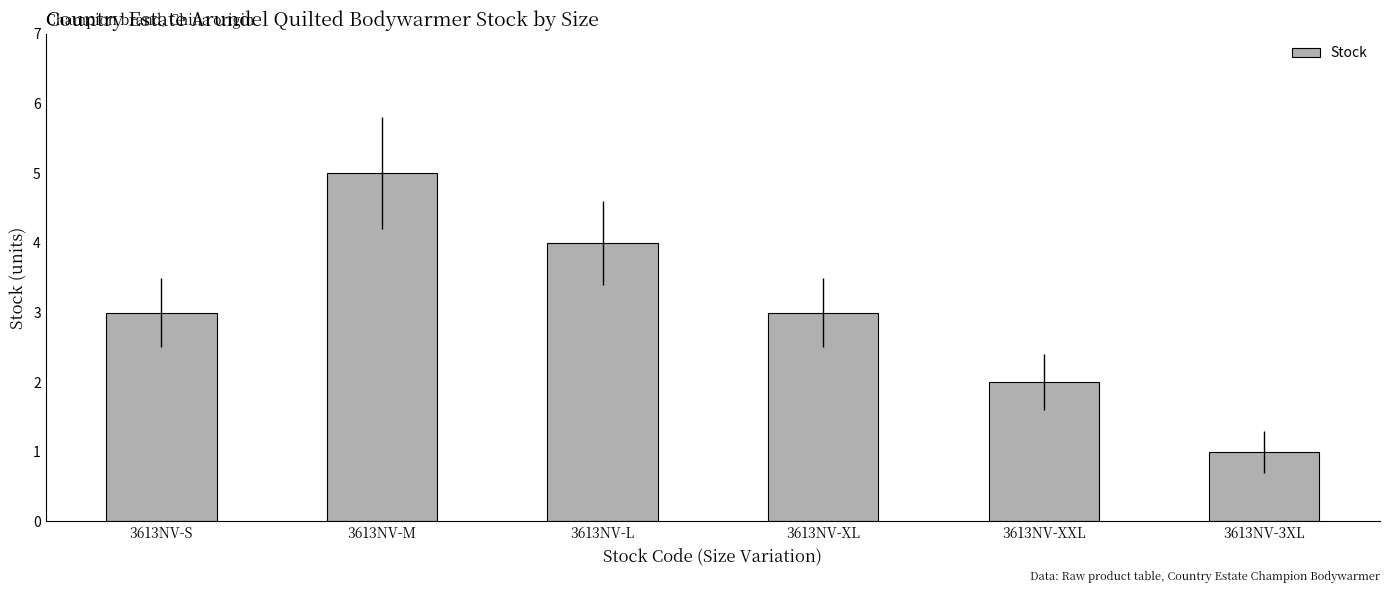

What is the sum of the values at 3613NV-XL and 3613NV-XXL?

5